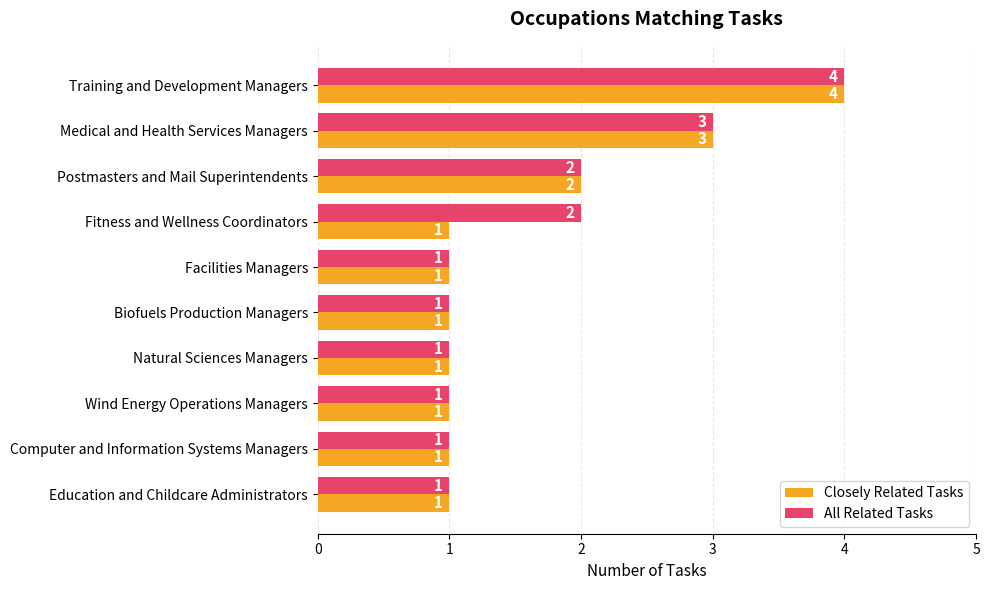

Which series has the largest total across all categories?

All Related Tasks